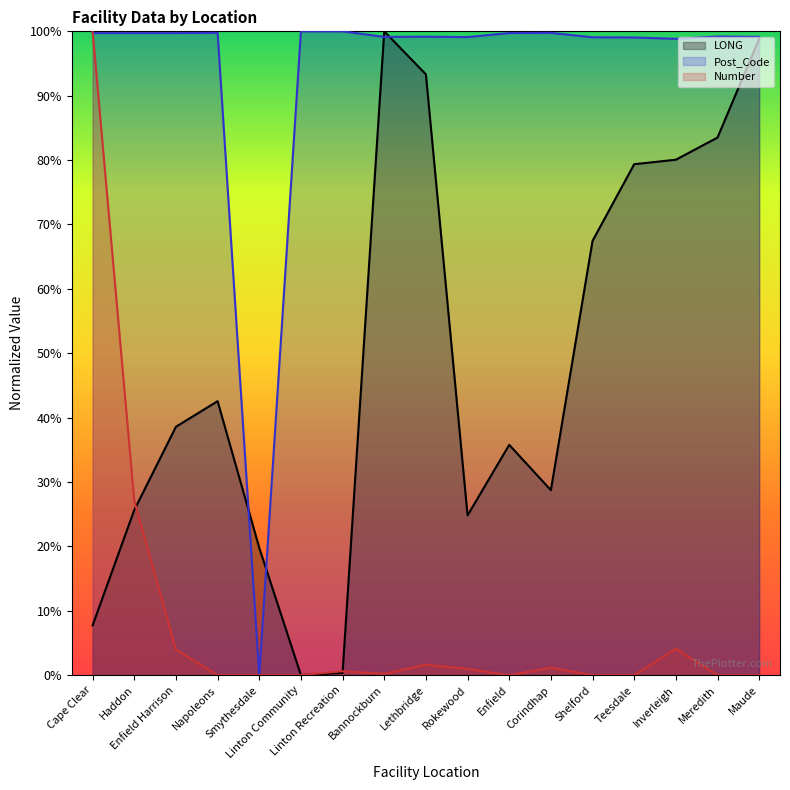

How many intersections are there between Number and Post_Code?

1